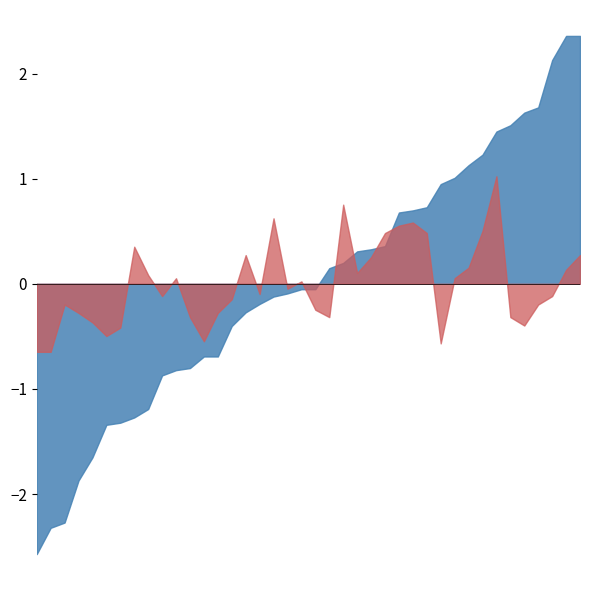

What is the smallest value displayed?

-2.6